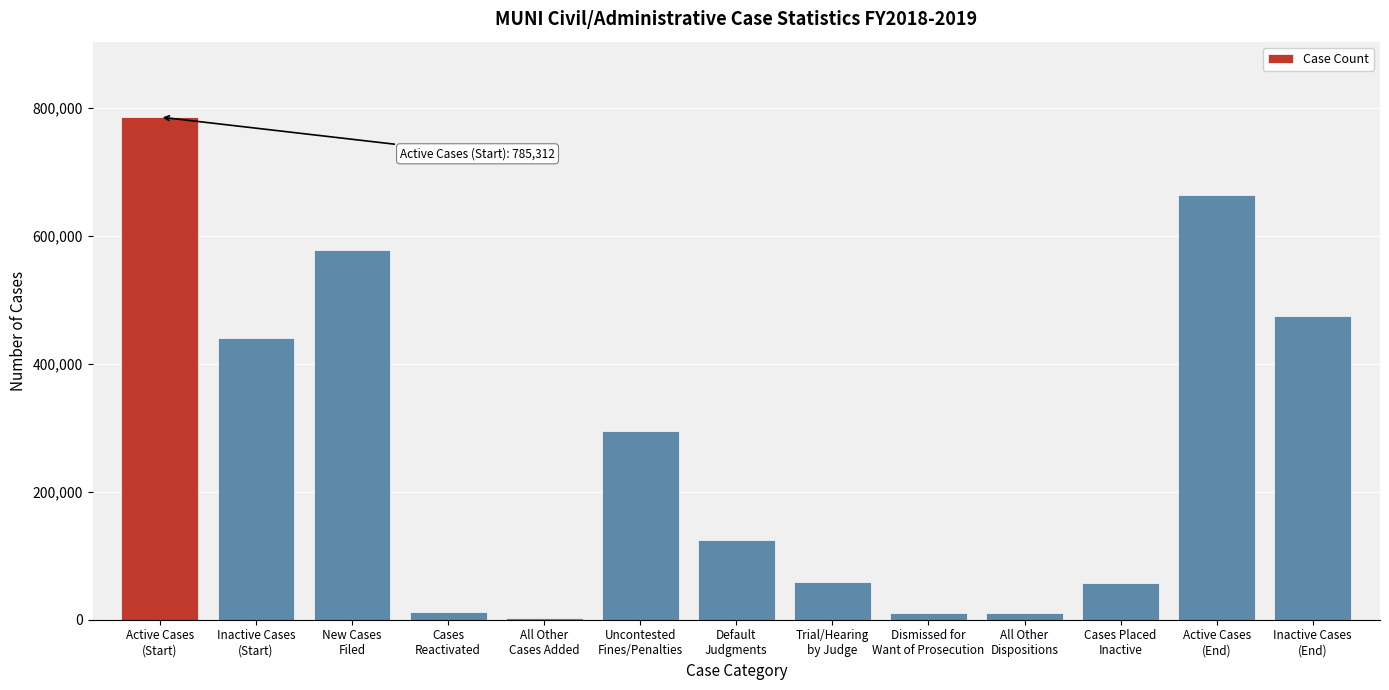

What is the sum of all values?

3511271